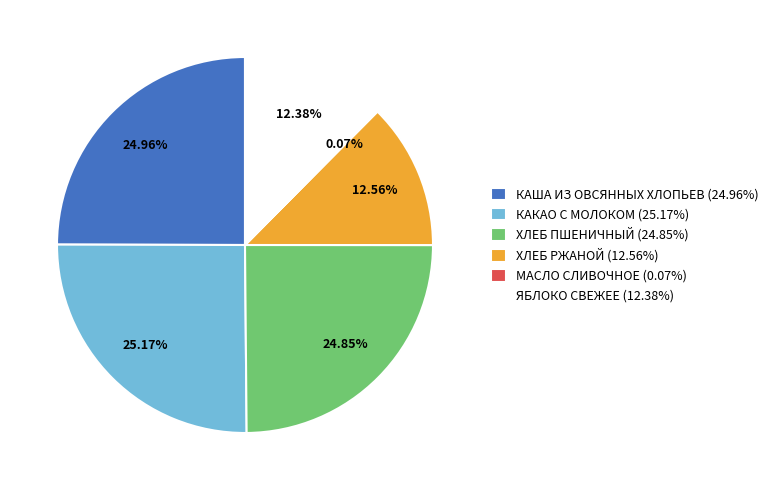

Is the sum of ХЛЕБ РЖАНОЙ (12.56%) and ХЛЕБ ПШЕНИЧНЫЙ (24.85%) greater than half?

No